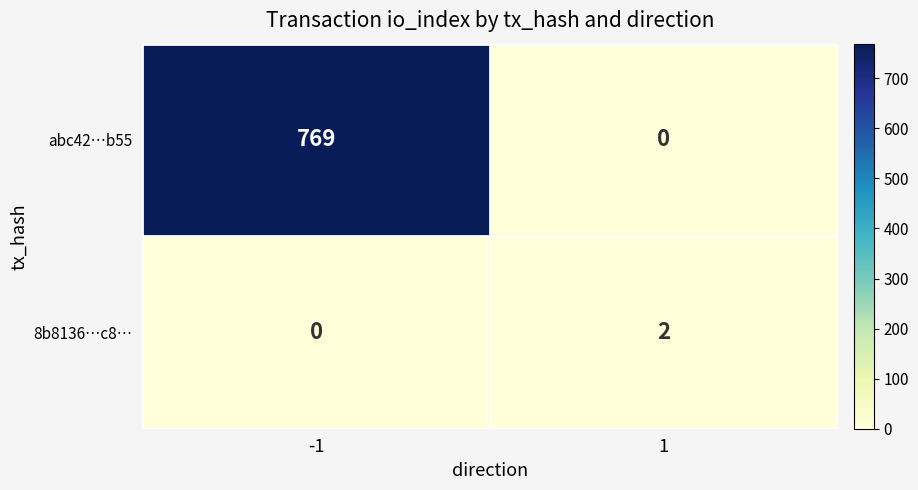

Which series has the largest total across all categories?

abc42…b55